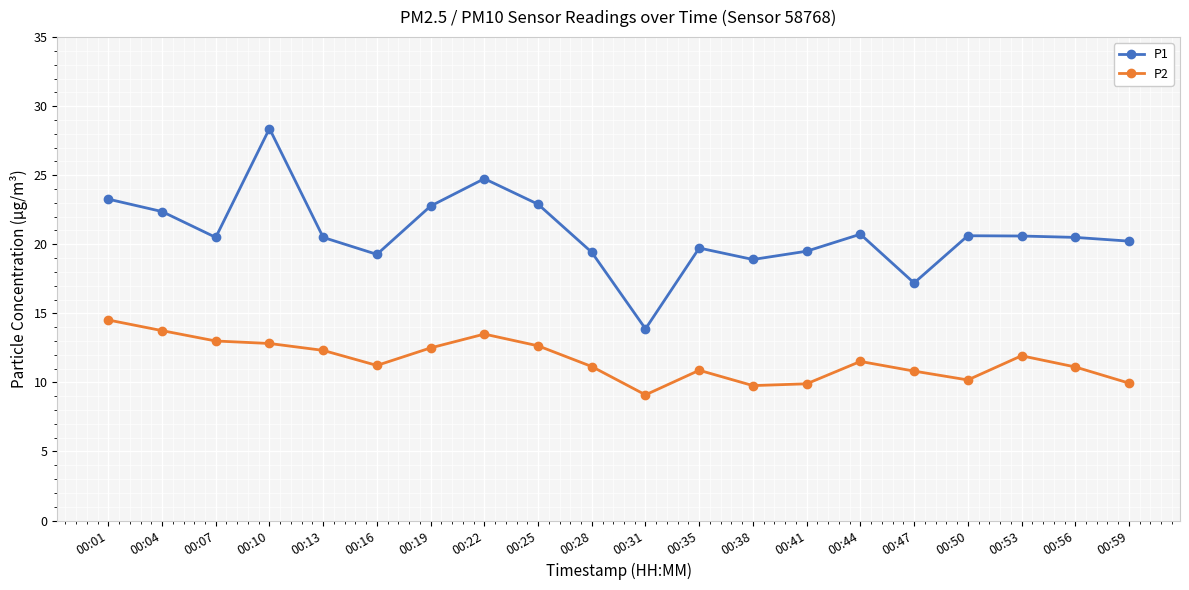

True or false: P1 and P2 intersect in this chart.

False